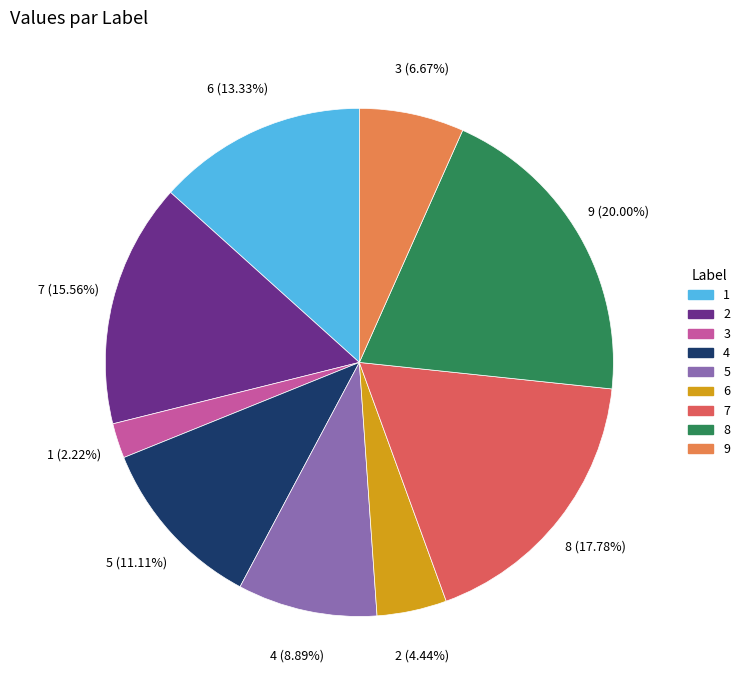

Between 5 and 8, which is larger?

8